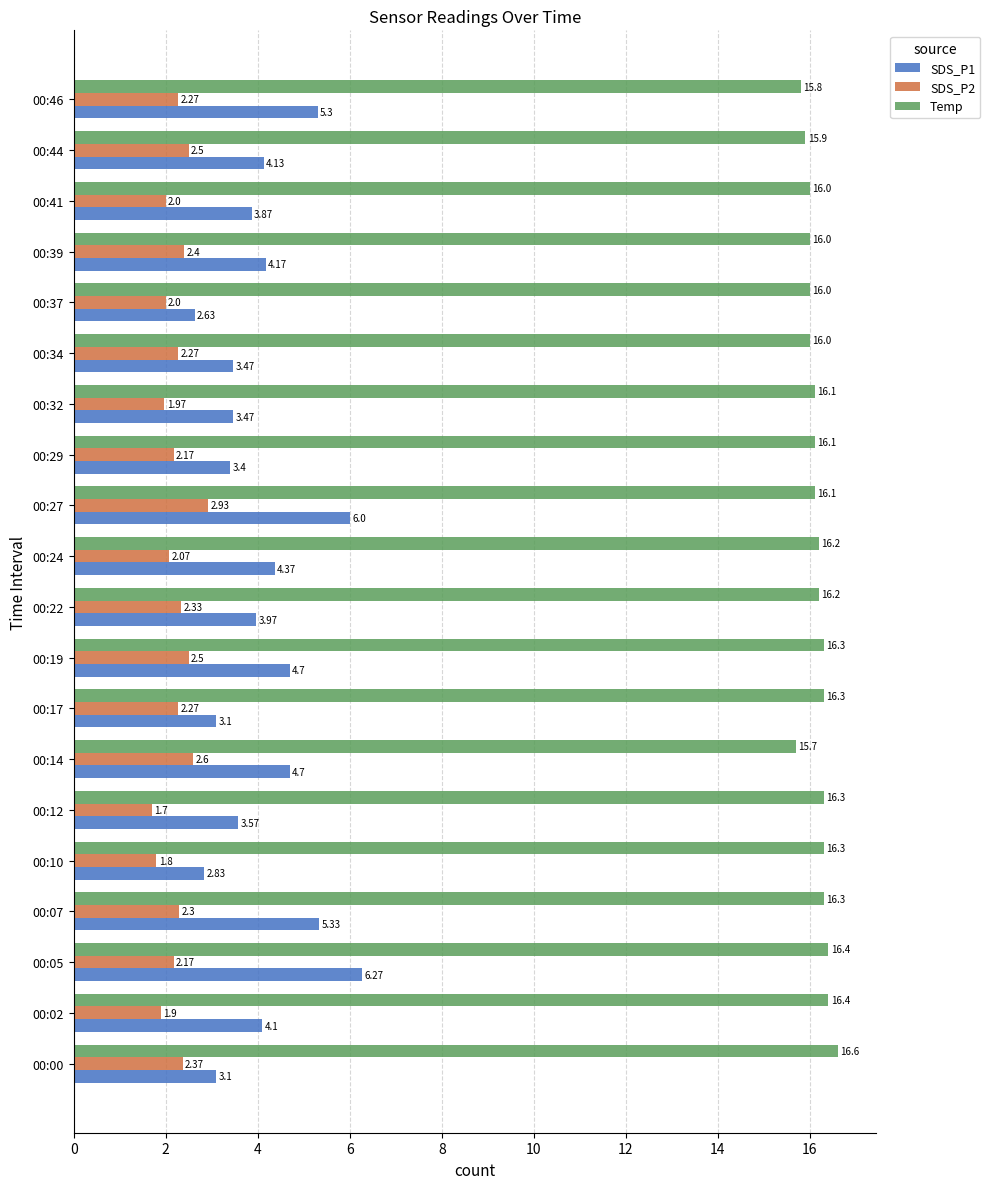

How many values in the SDS_P1 series are below 4?

10